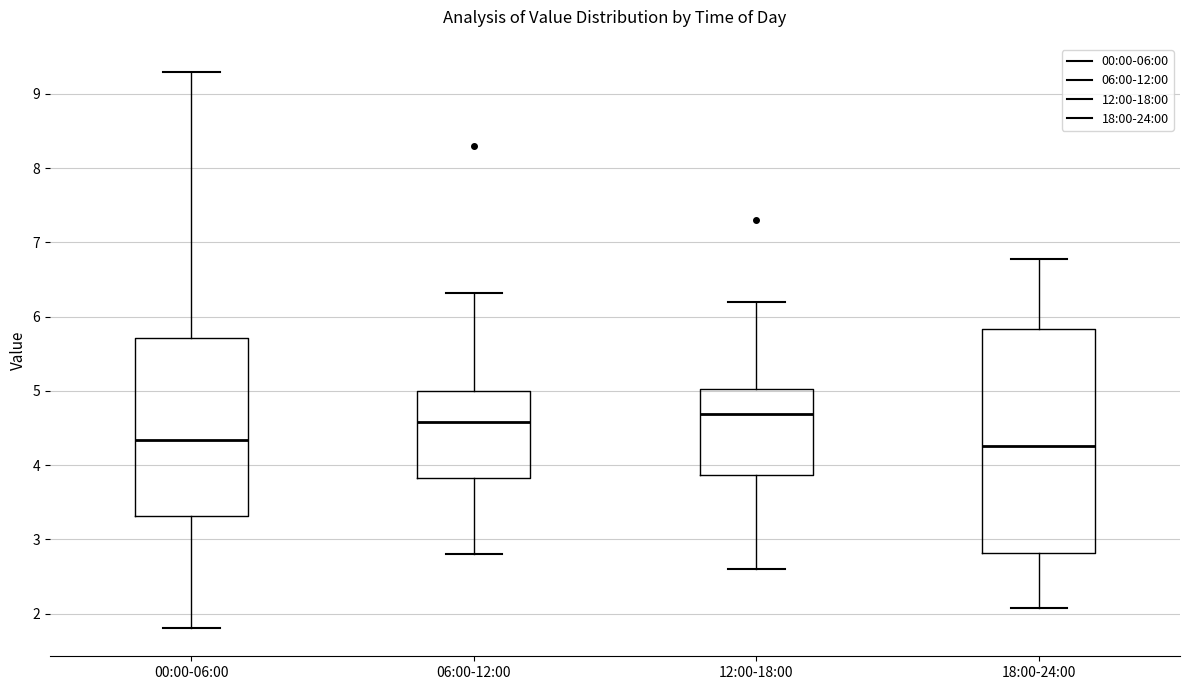

Comparing the boxes themselves (not the whiskers), which one is the tallest?

18:00-24:00